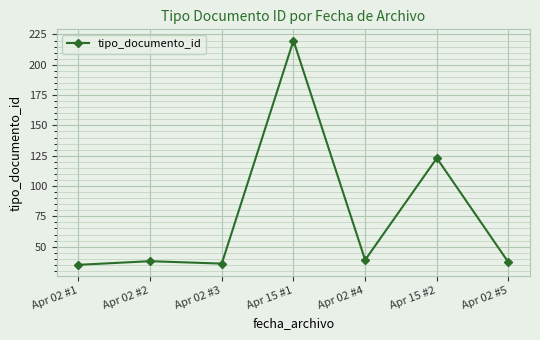

True or false: the data shows 221 at Apr 15 #2.

False